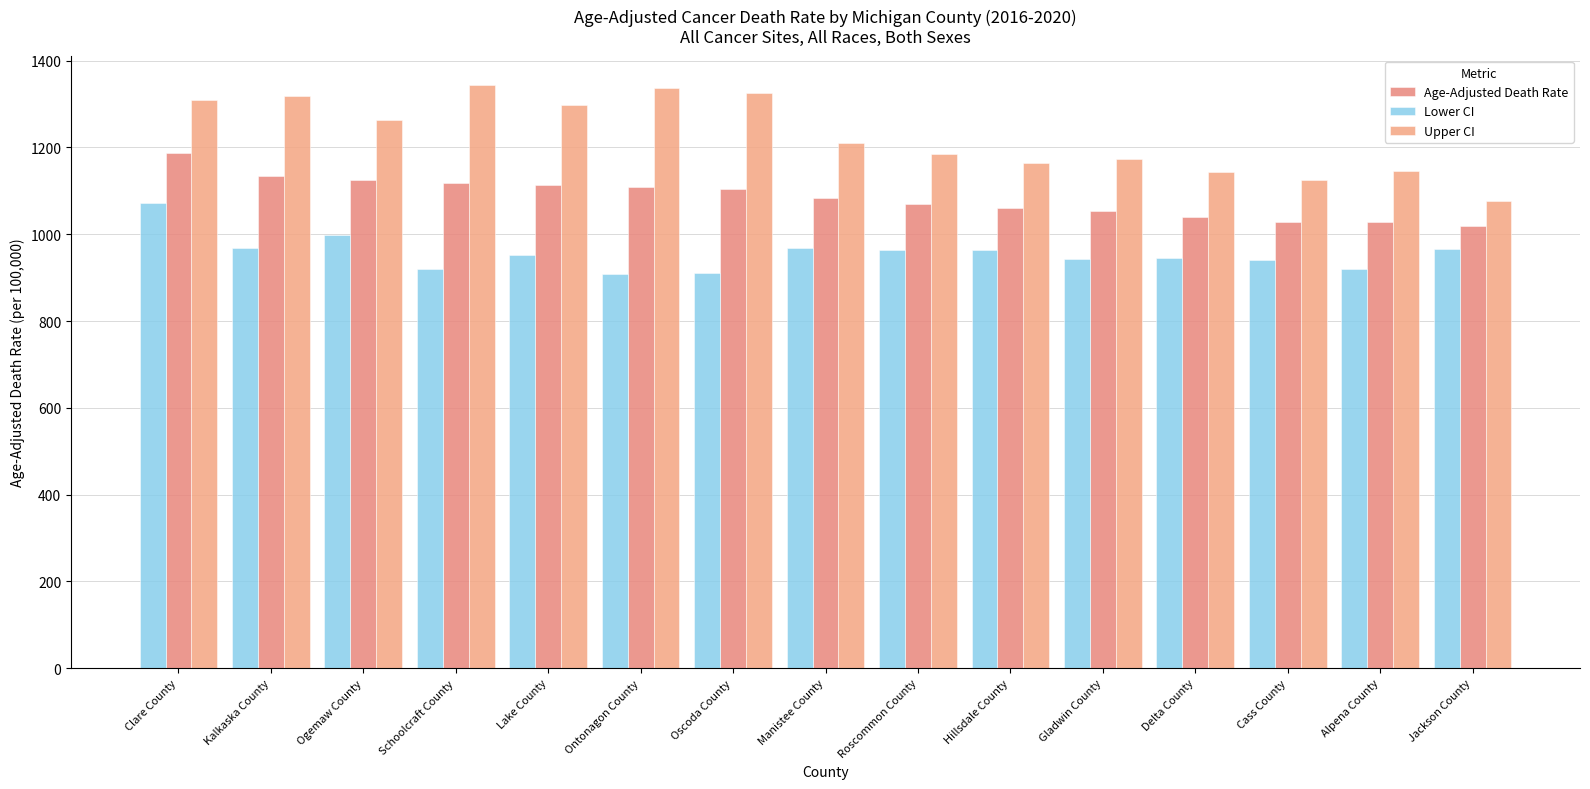

List the labels in order of Age-Adjusted Death Rate value, smallest first.

Jackson County, Alpena County, Cass County, Delta County, Gladwin County, Hillsdale County, Roscommon County, Manistee County, Oscoda County, Ontonagon County, Lake County, Schoolcraft County, Ogemaw County, Kalkaska County, Clare County